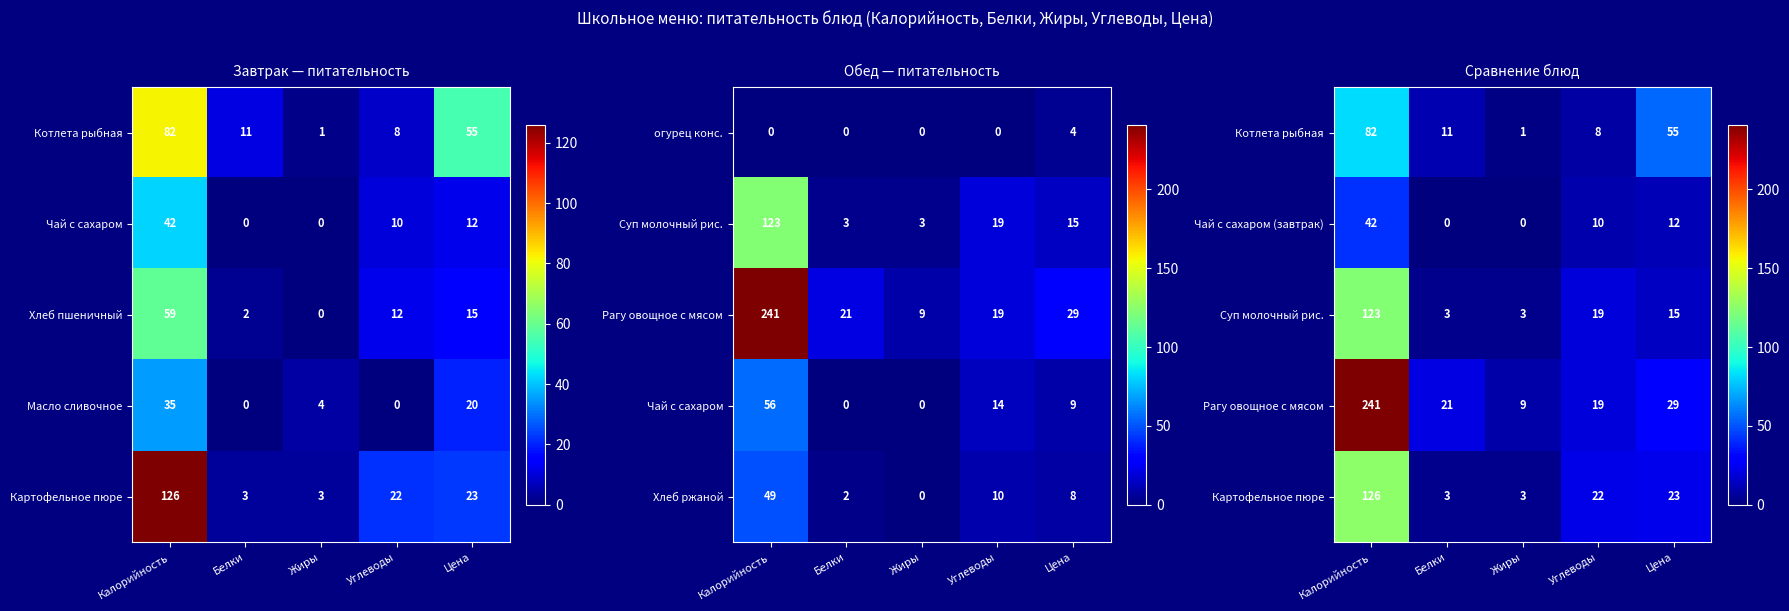

Is it true that Чай с сахаром (завтрак) equals -20 at Белки?

False